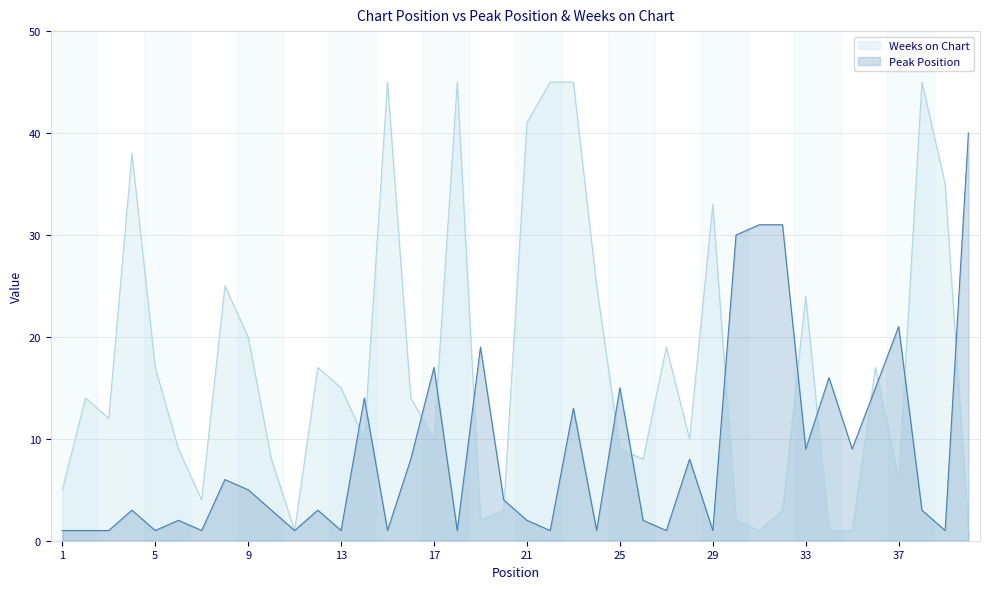

Reading left to right, what are all the values shown in this chart?

Peak Position: 1	1	1	3	1	2	1	6	5	3	1	3	1	14	1	8	17	1	19	4	2	1	13	1	15	2	1	8	1	30	31	31	9	16	9	15	21	3	1	40
Weeks on Chart: 5	14	12	38	17	9	4	25	20	8	1	17	15	10	45	14	10	45	2	3	41	45	45	25	9	8	19	10	33	2	1	3	24	1	1	17	6	45	35	1